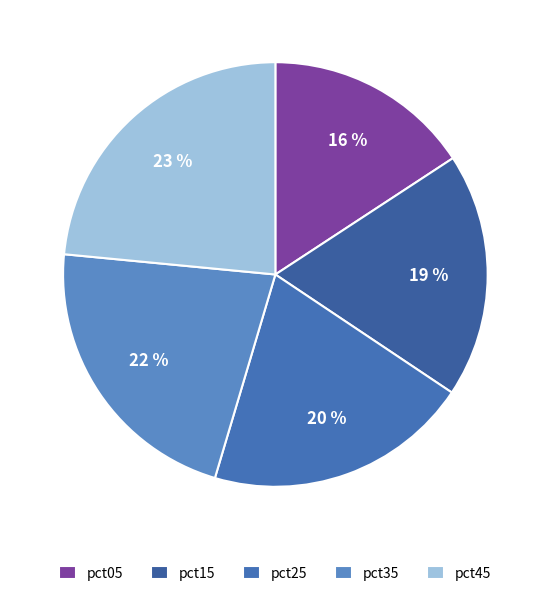

To the nearest percent, what is the average slice percentage?

20%